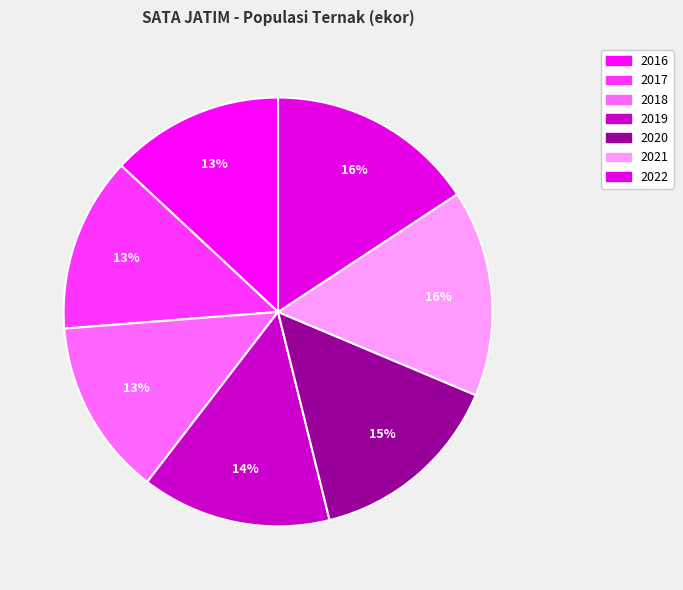

How many slices are in this pie chart?

7